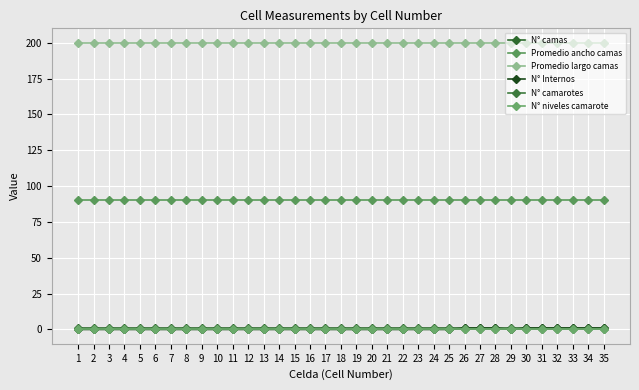

At how many categories does at least one series exceed 122?

35